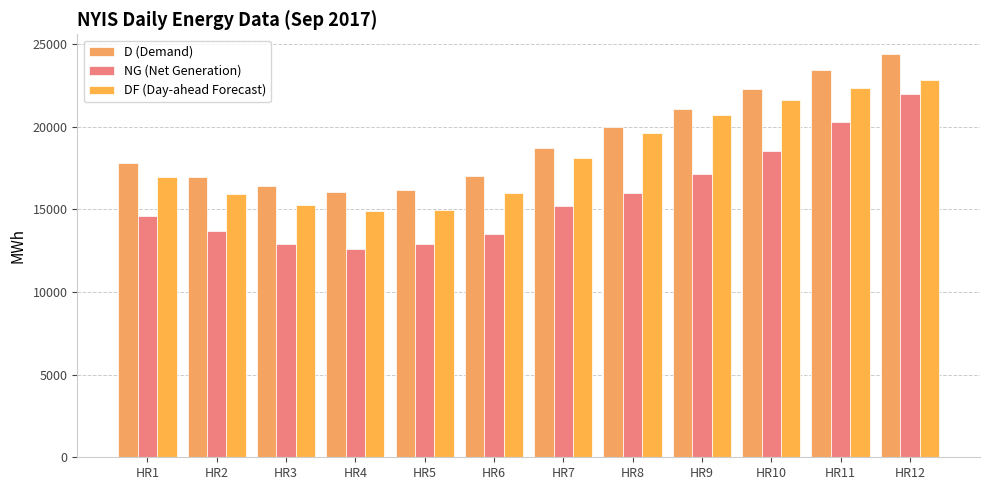

Between HR6 and HR5, which is larger?

HR6